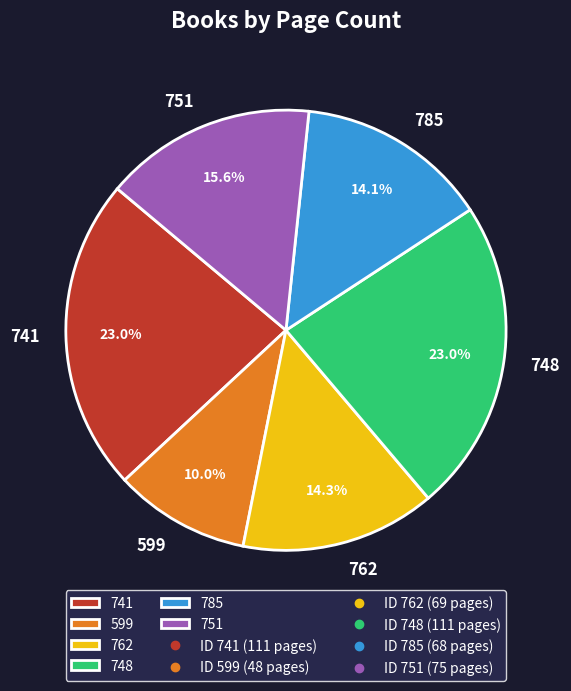

Do 748 and 599 together represent more than half of the pie?

No